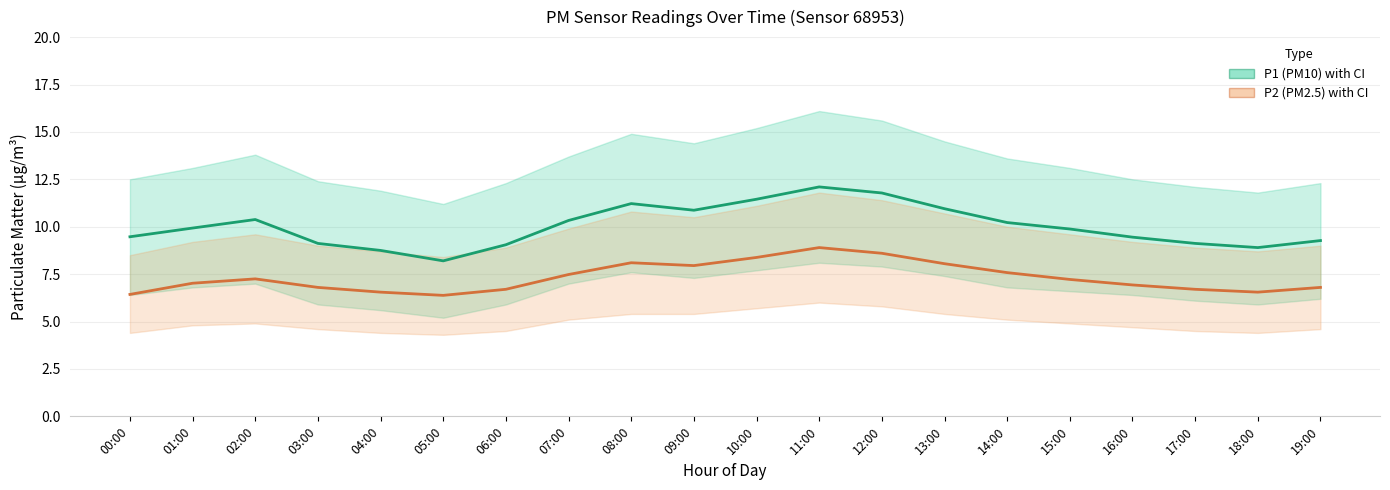

What position from the right is 18:00?

2